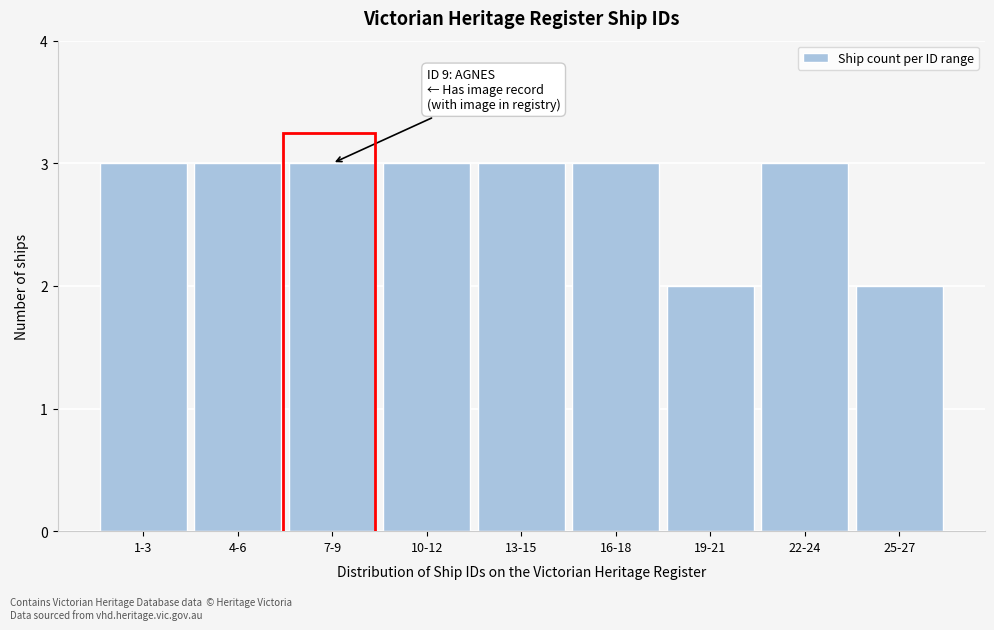

Reading right to left, what are all the values shown in this chart?

2	3	2	3	3	3	3	3	3